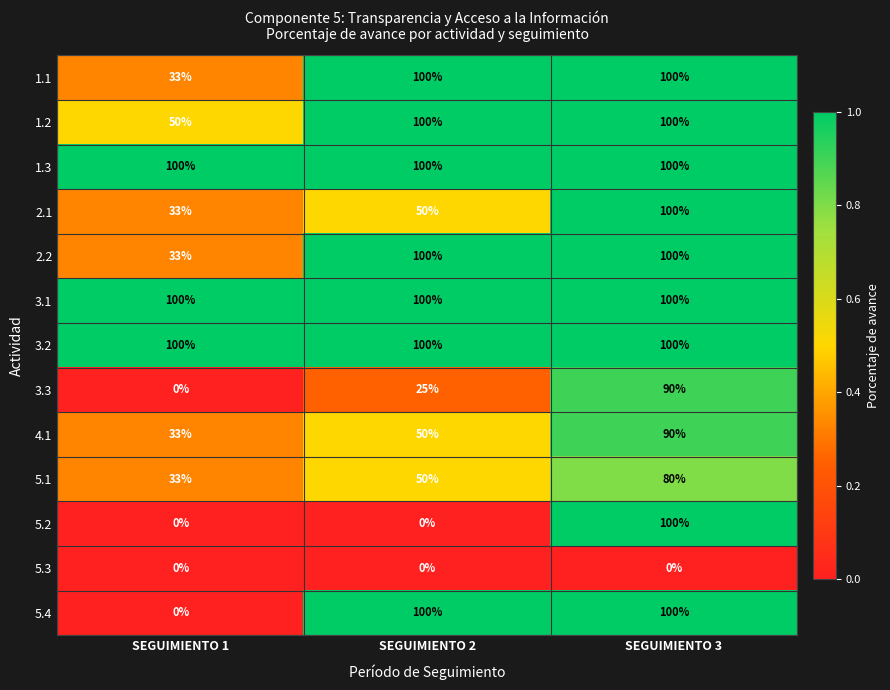

What is the difference between the highest and lowest values at SEGUIMIENTO 3?

100